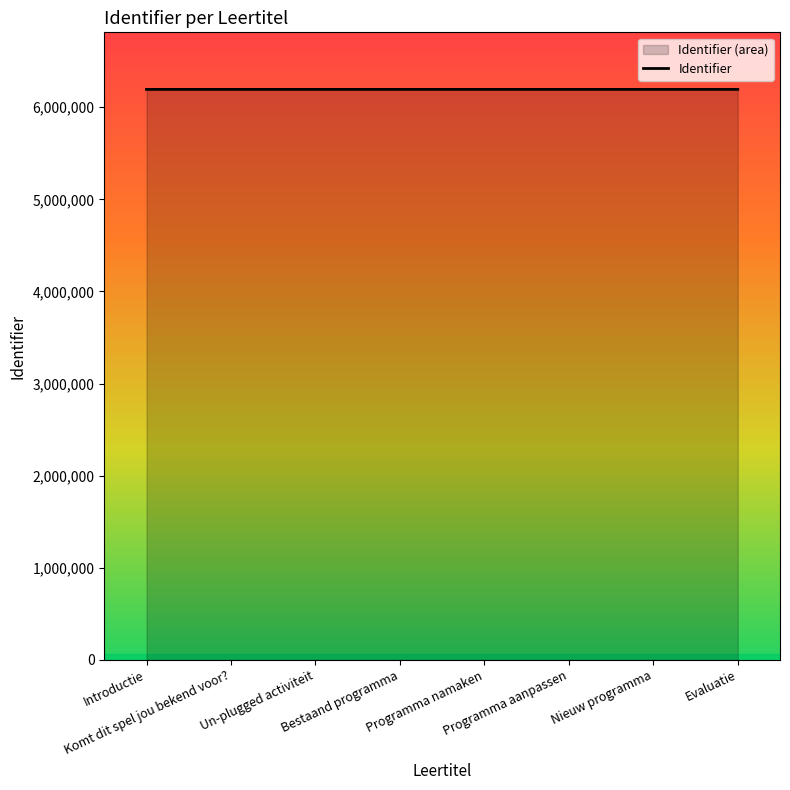

What is the label of the 5th point from the right?

Bestaand programma